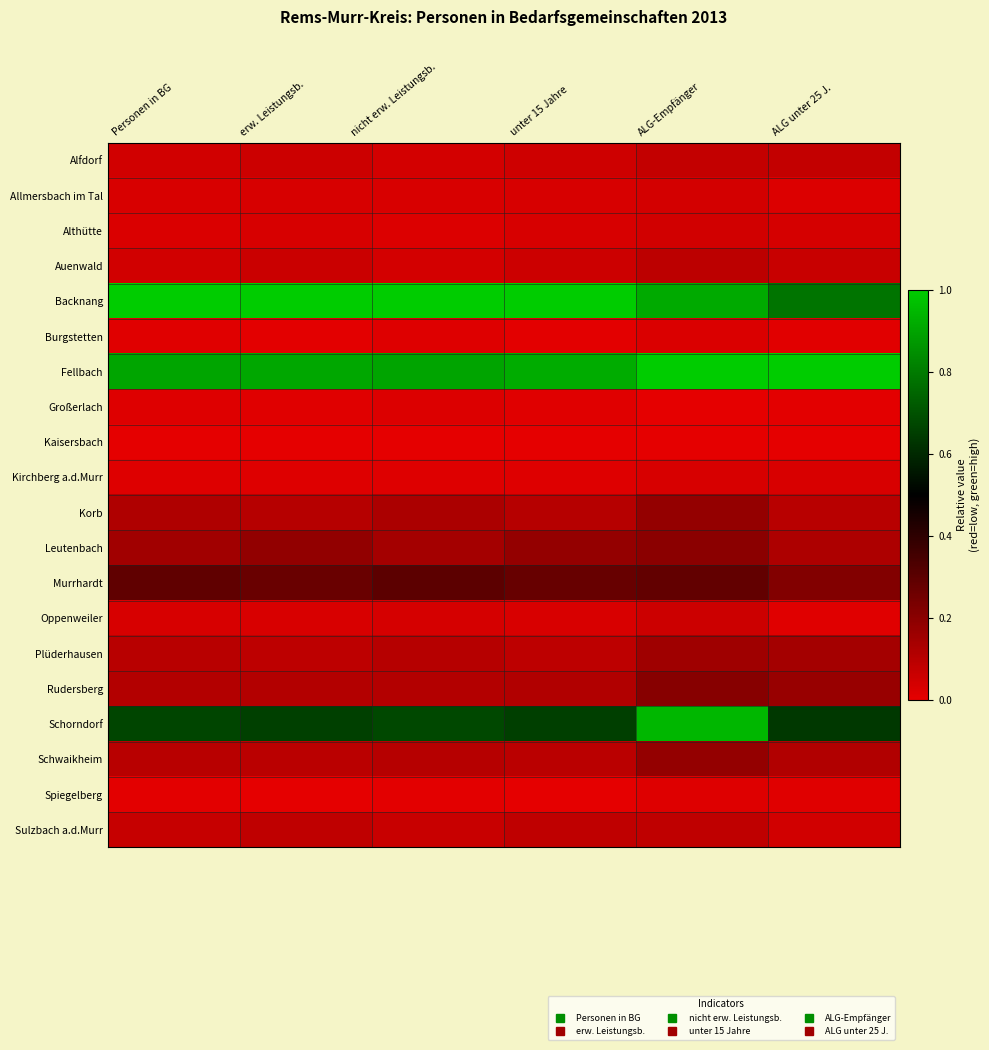

Which has a higher value, ALG unter 25 J. or Personen in BG?

ALG unter 25 J.